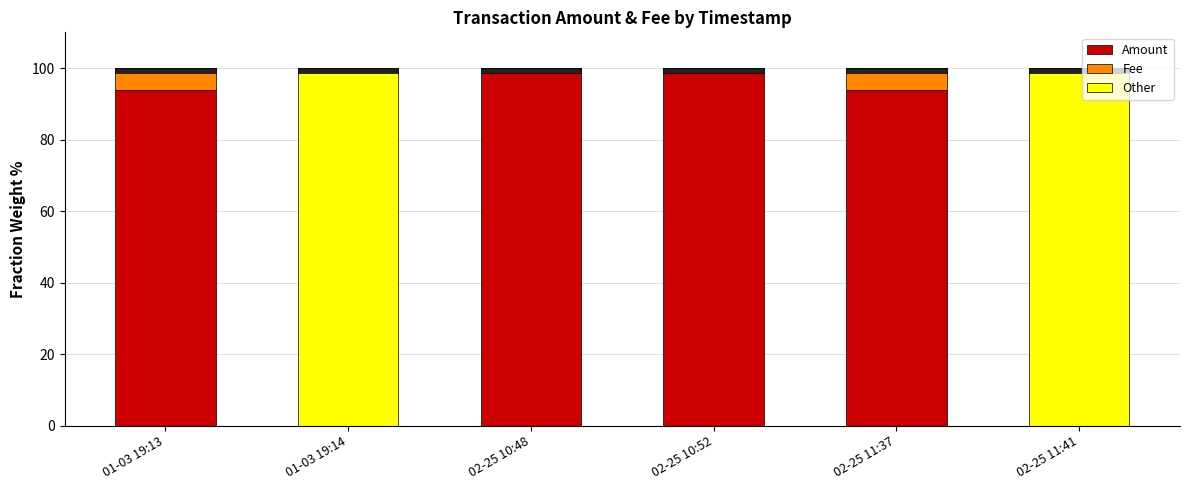

Where is Other nearest to the value 50?

01-03 19:13